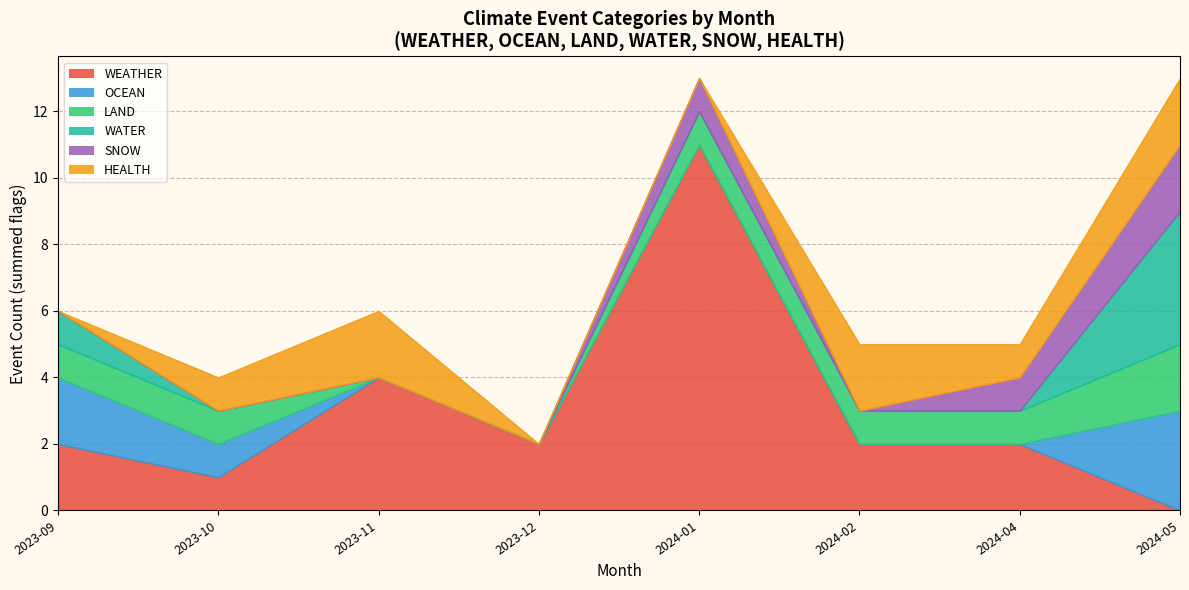

Is the value of SNOW at 2023-11 greater than the value of OCEAN at 2024-01?

No